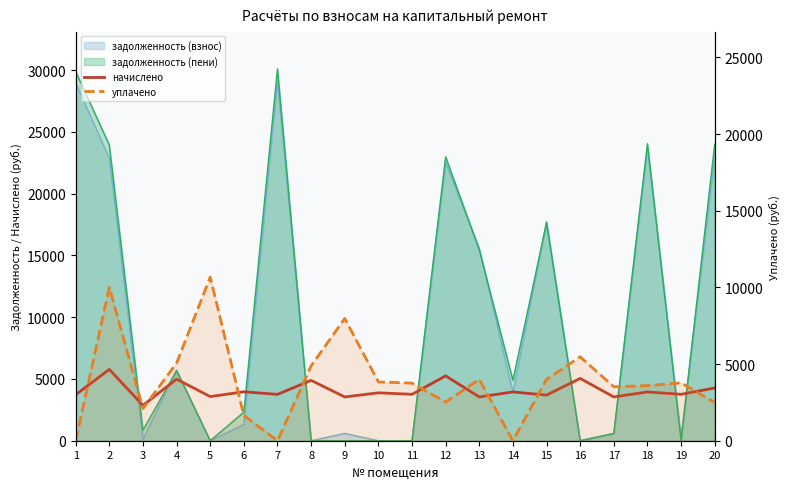

Is the value of уплачено at 3 greater than the value of начислено at 10?

No